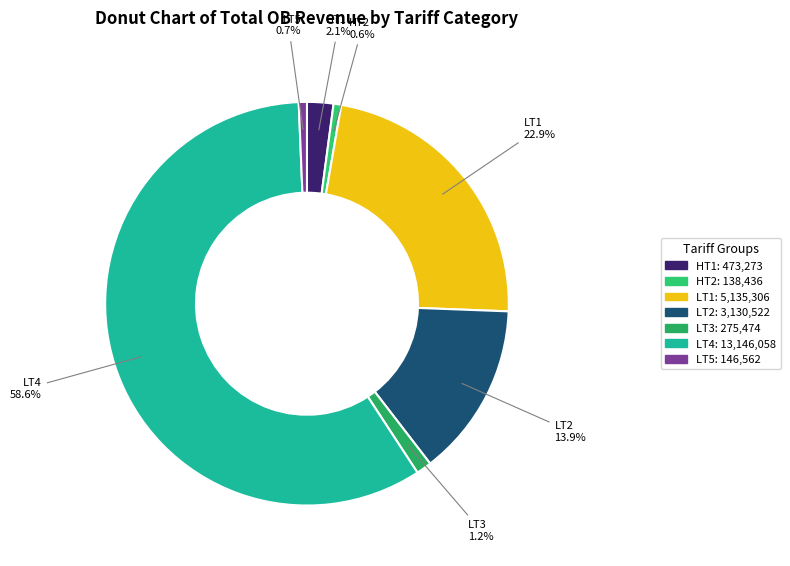

Which category has the biggest portion of the pie?

LT4